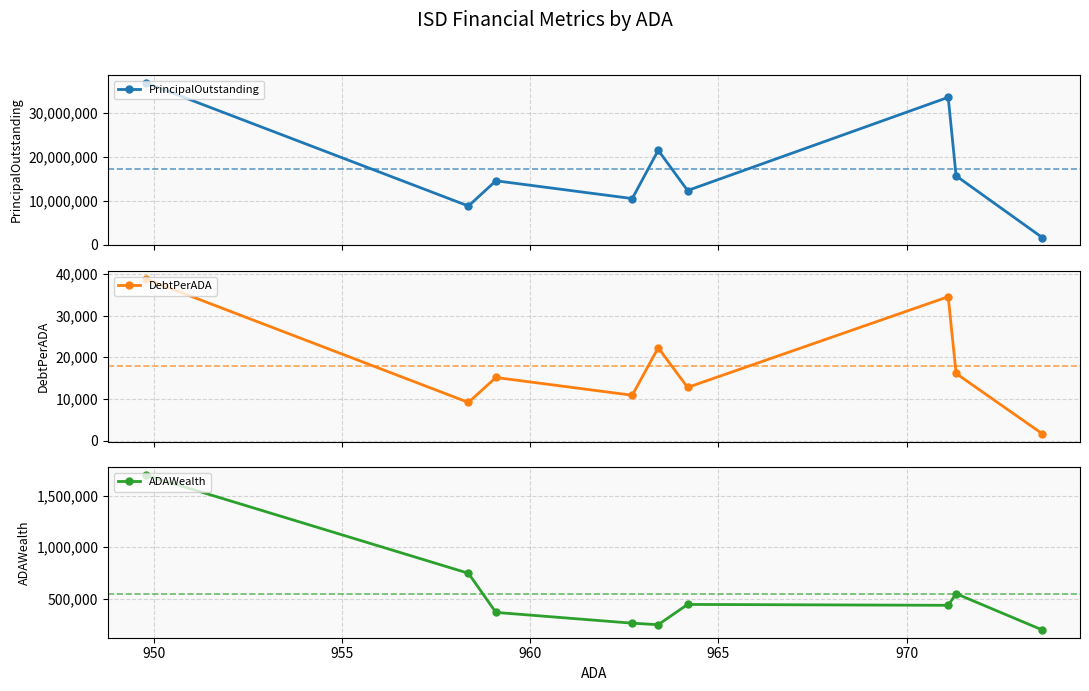

Reading left to right, what are all the values shown in this chart?

PrincipalOutstanding: 36835000.0	8785000.0	14525000.0	10479000.0	21466952.3	12310000.0	33517740.9	15645000.0	1600000.0
DebtPerADA: 38782.3	9166.7	15144.6	10884.9	22282.5	12767.3	34515.2	16107.1	1643.4
ADAWealth: 1700618.0	746473.9	365872.2	261163.8	246478.6	443469.9	434910.1	548170.1	195060.5